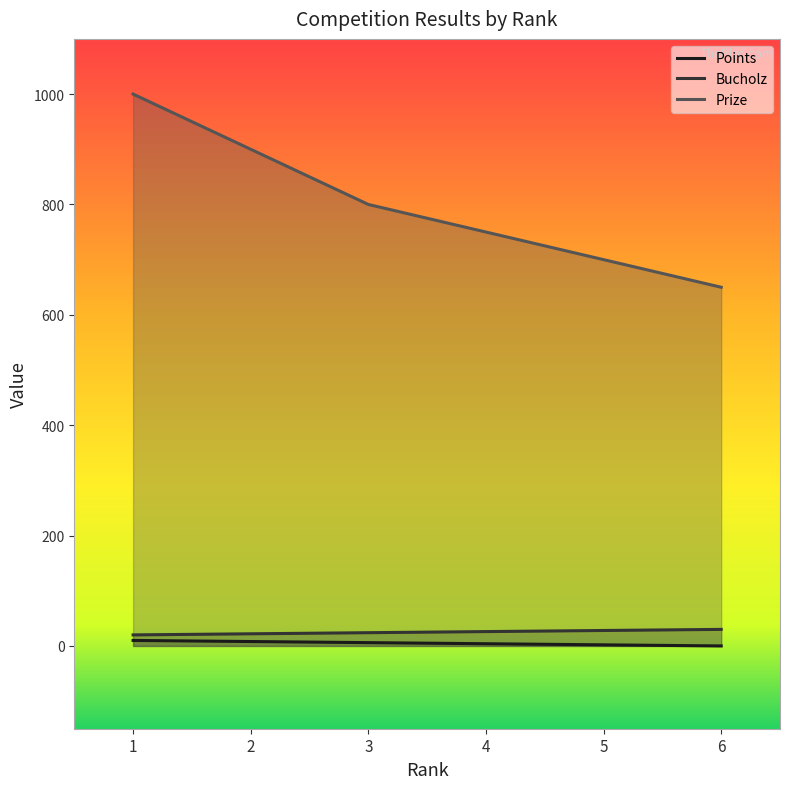

What are all the series names shown in the legend?

Points, Bucholz, Prize